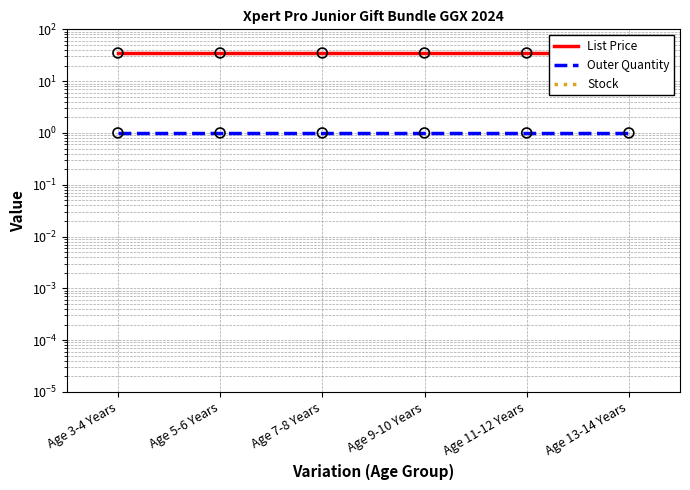

Which series contains the lowest Y value?

Stock